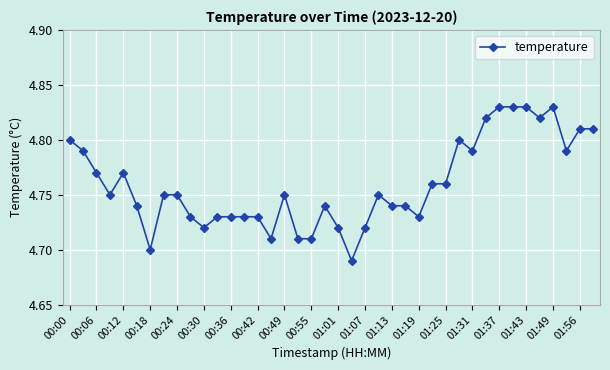

Count the values in the range 4 to 5.

40